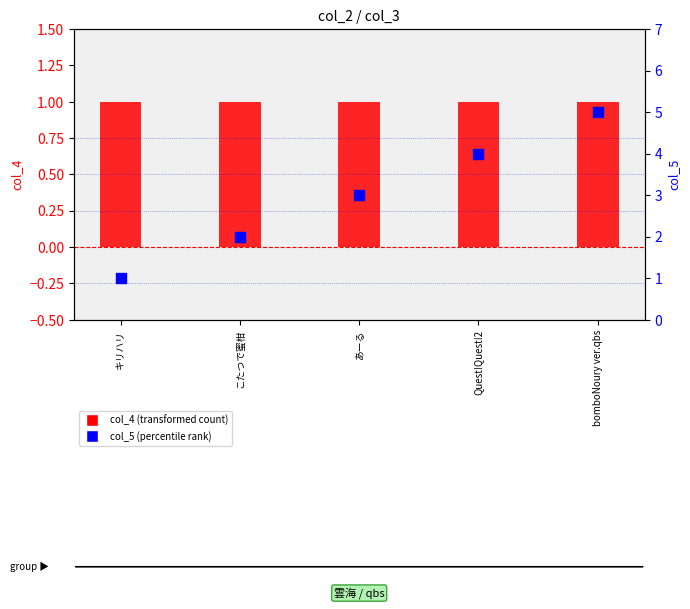

What is the total value across all series at Quest!Quest!2?

5